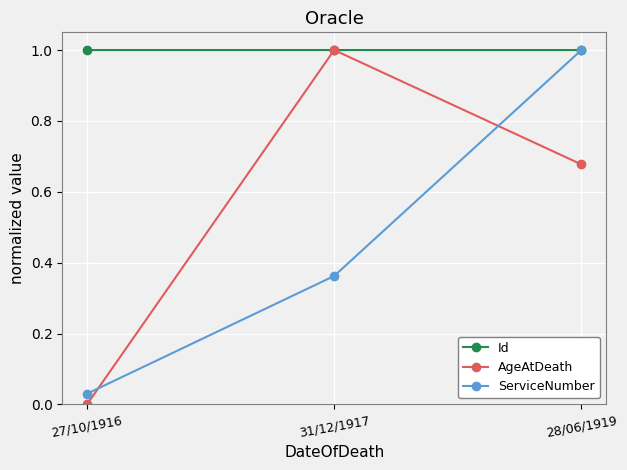

The ServiceNumber series shows 1.0 at 28/06/1919. True or false?

True